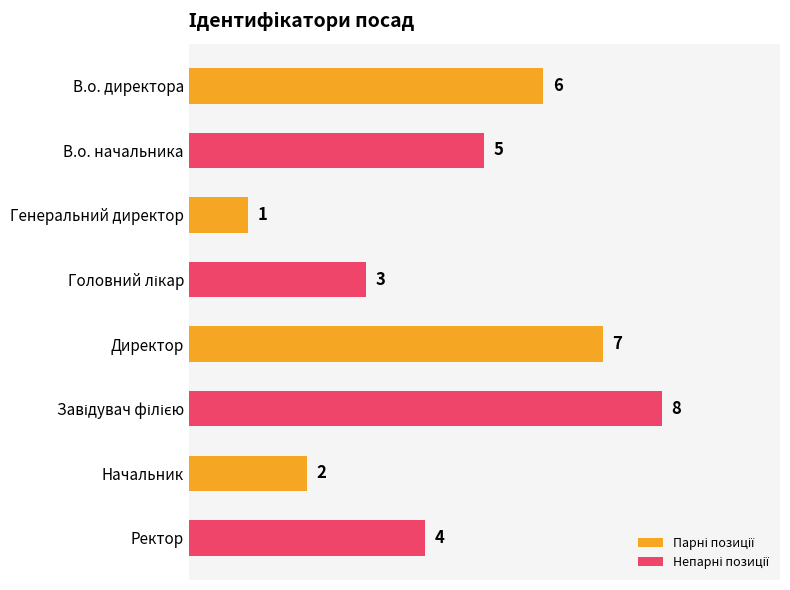

How many categories are shown in the chart?

8